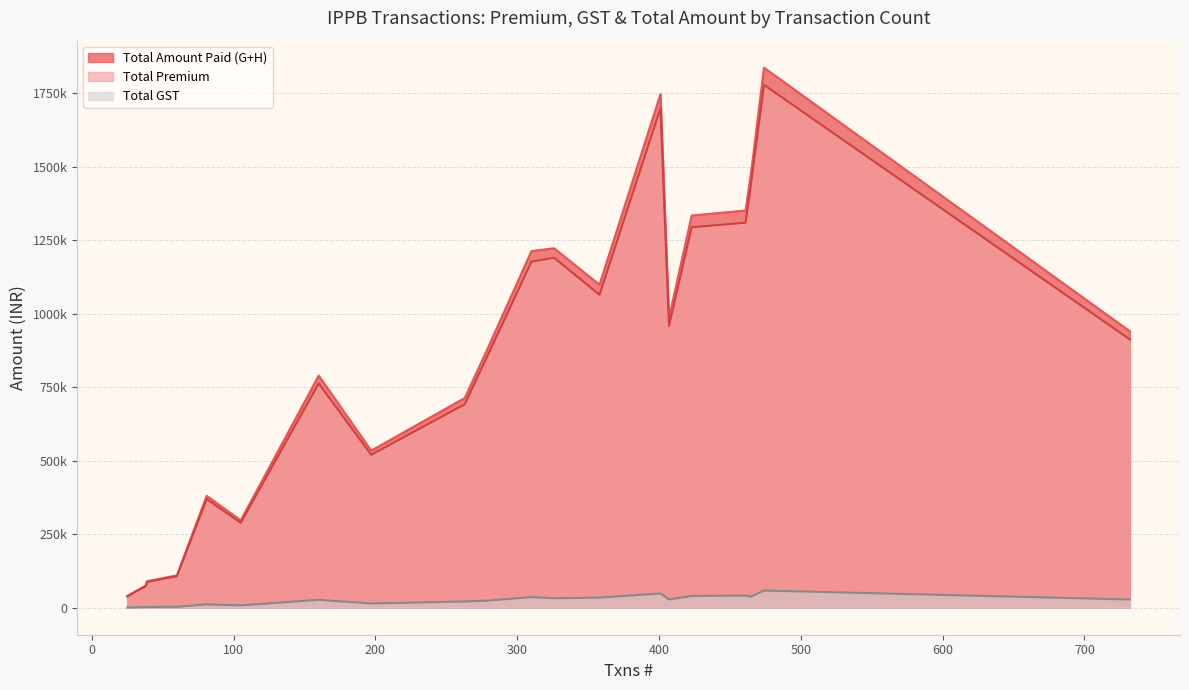

True or false: Total Premium has a value of 622499 at 407.

False